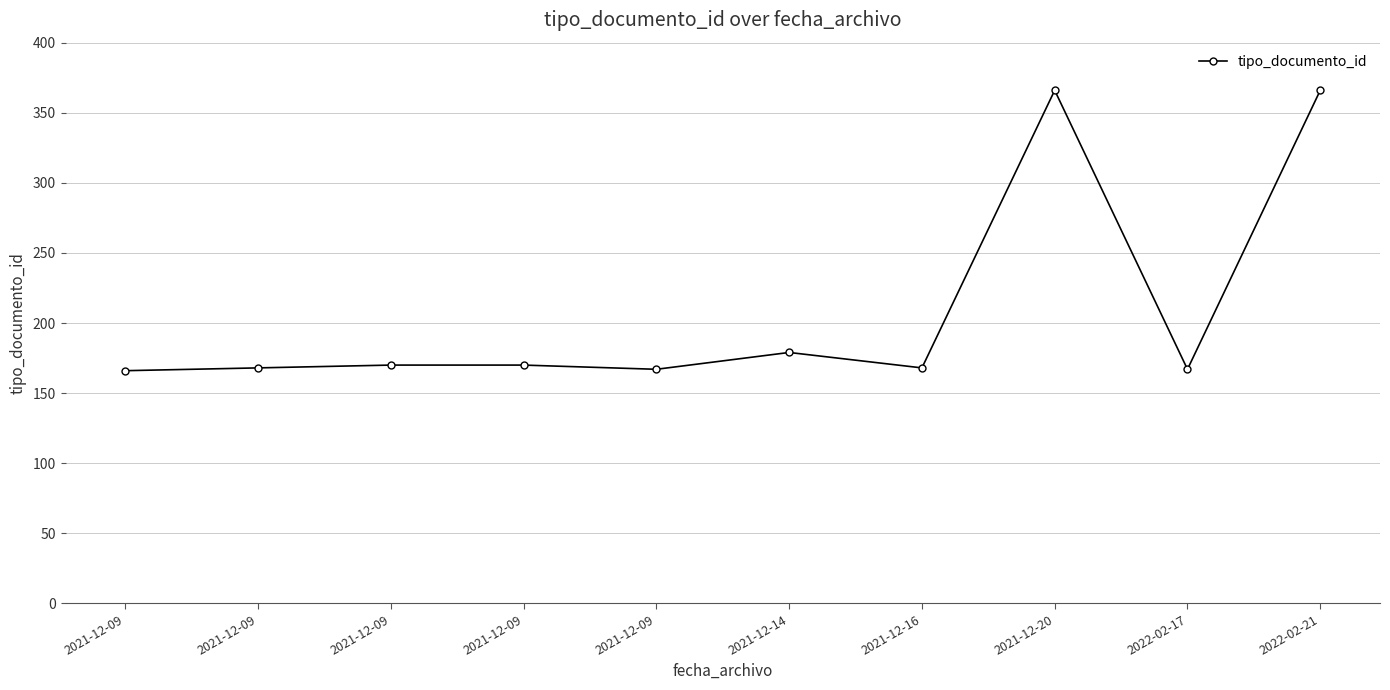

Does the chart display data point markers on the line(s)?

Yes